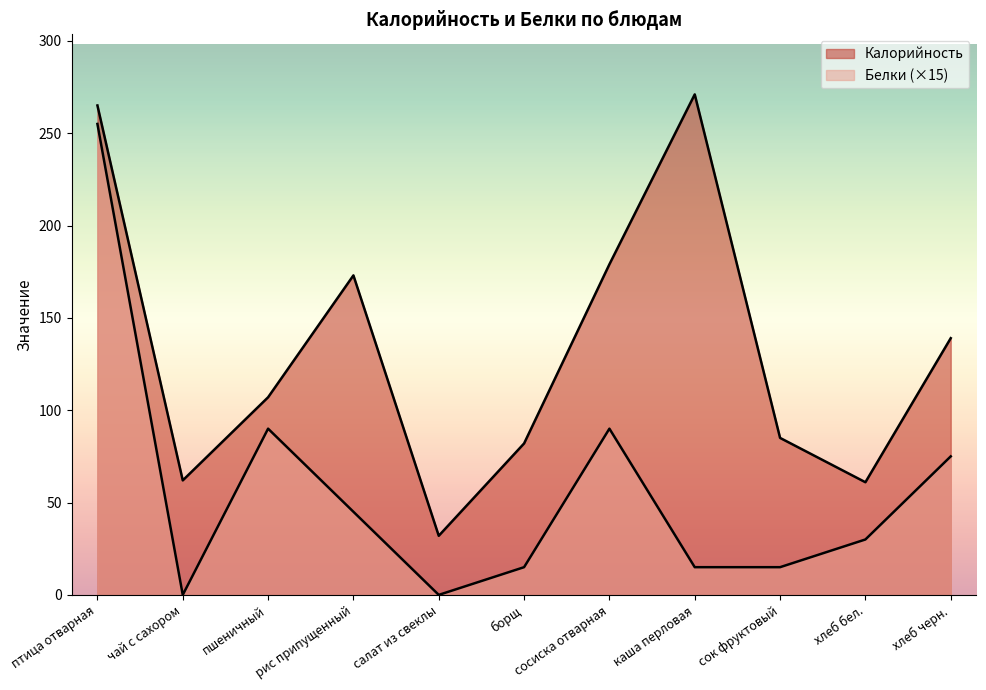

True or false: Белки has more than 0 points higher than both neighbors.

True